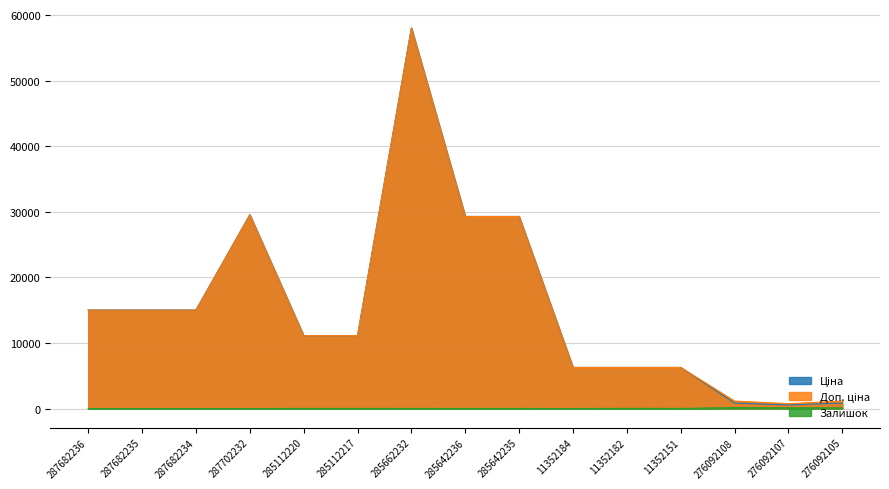

True or false: Доп. ціна and Ціна cross at least once.

False